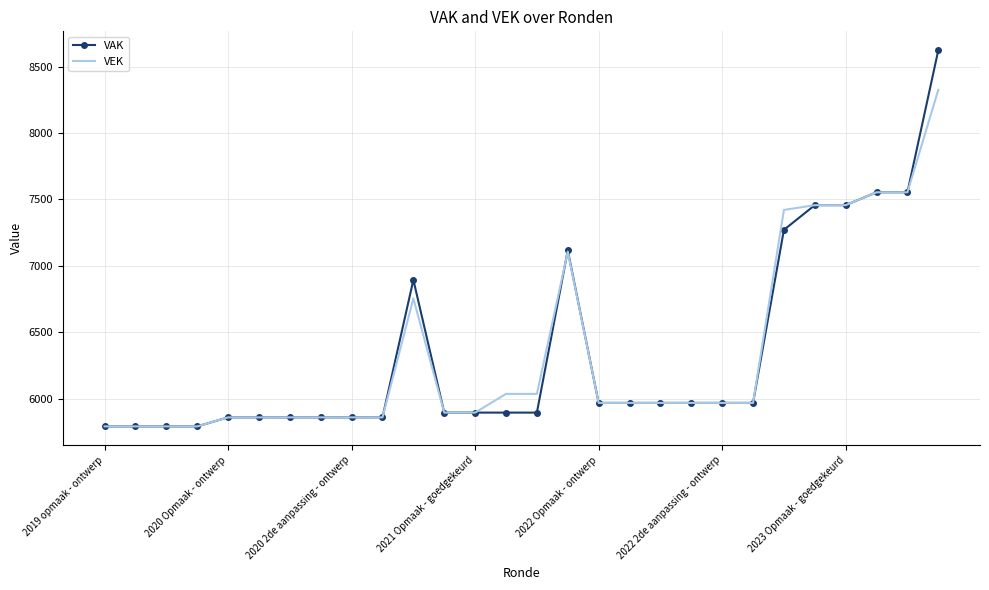

What is the greatest value displayed?

8625